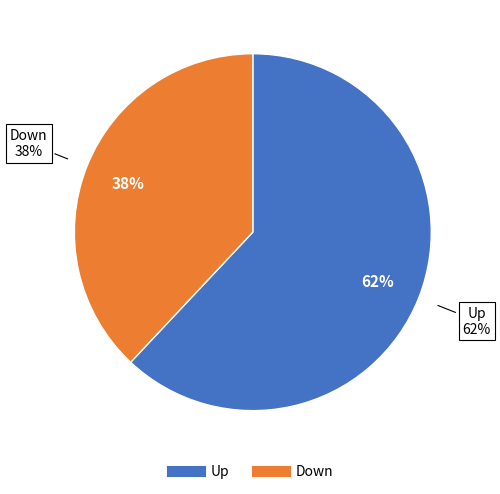

Is up the majority of the pie?

Yes